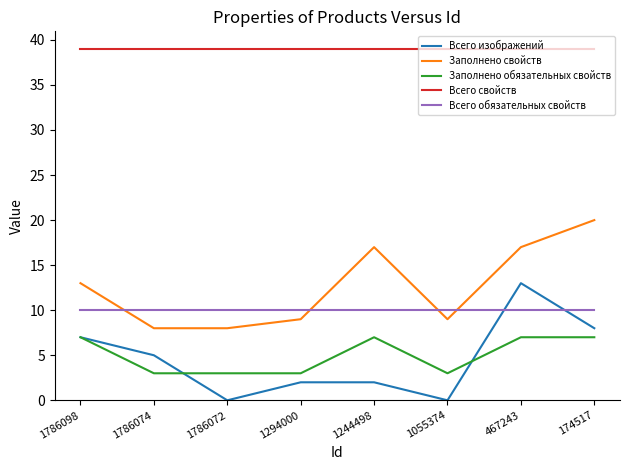

True or false: Заполнено свойств and Всего изображений cross at least once.

False